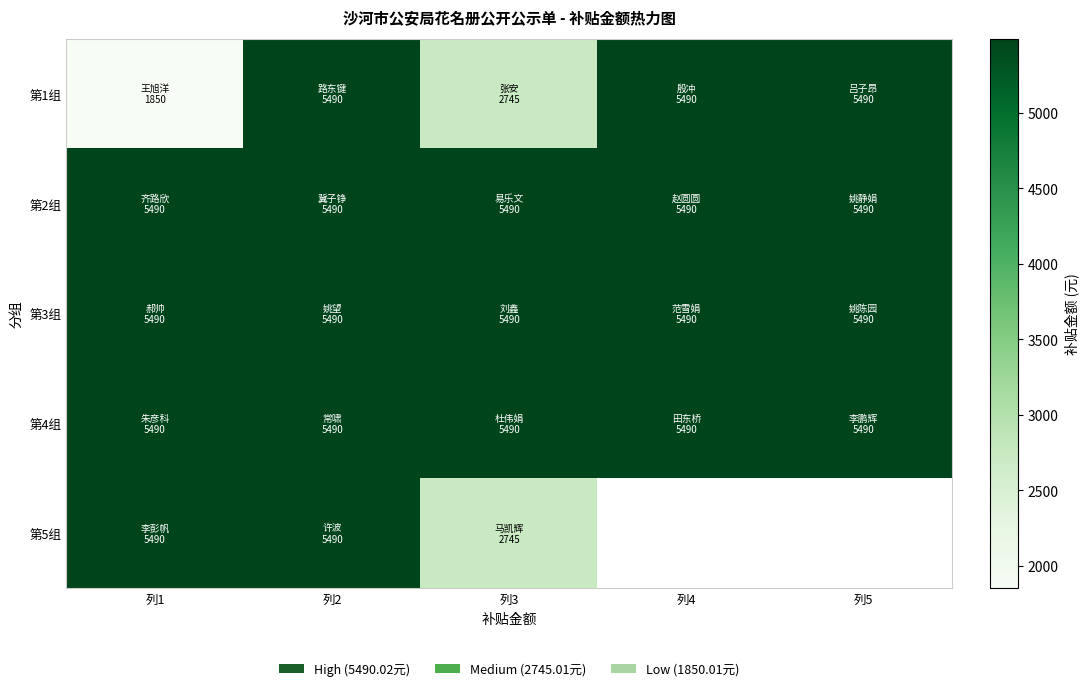

Which series has the largest range (max minus min)?

第1组